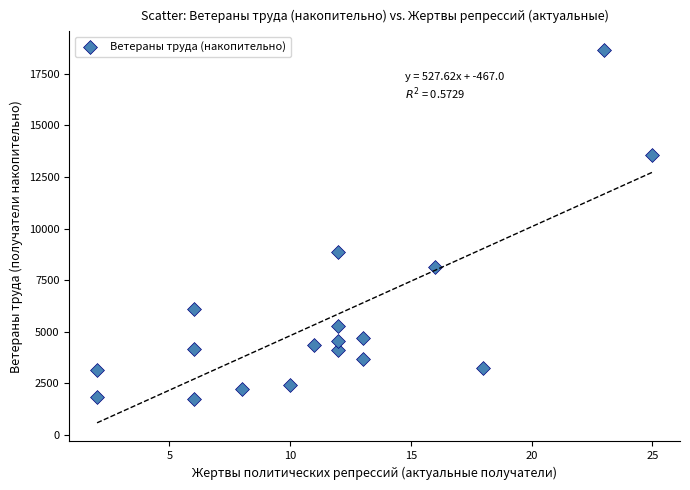

What Y value in the scatter plot is closest to 10183?

8873